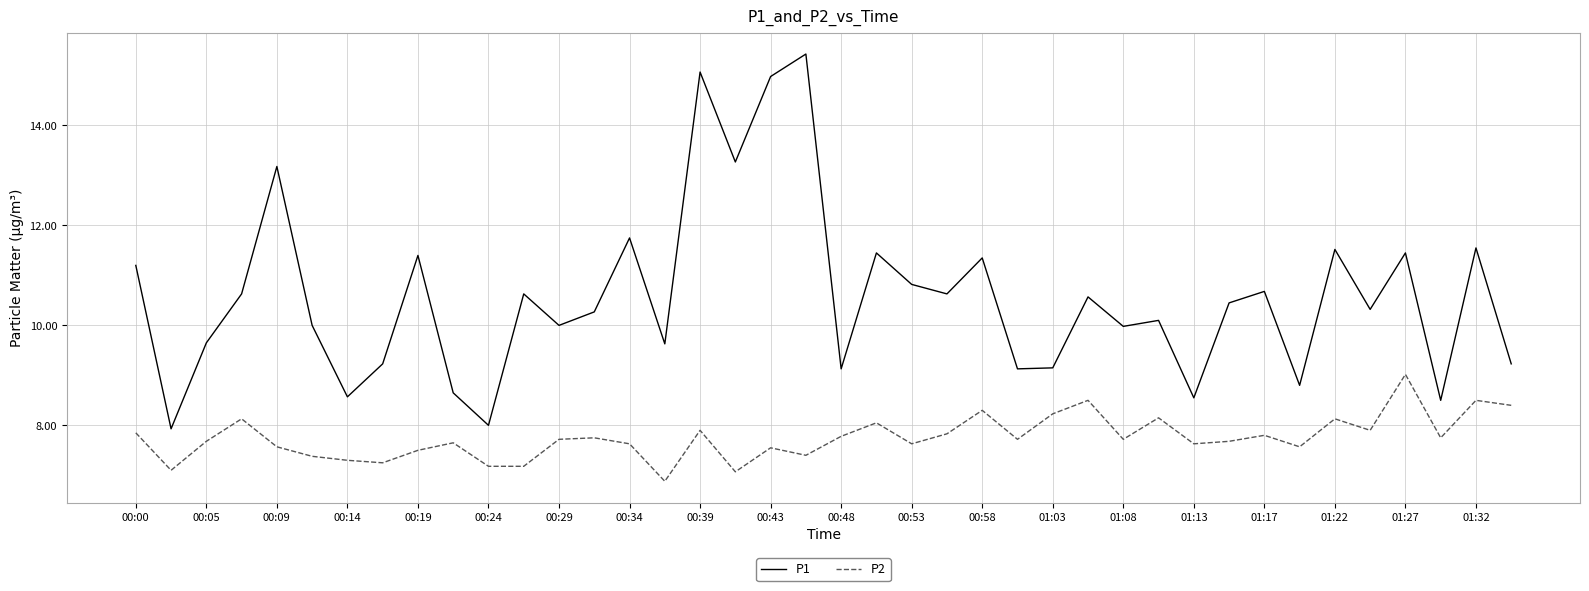

List the series in order of their peak value, highest first.

P1, P2